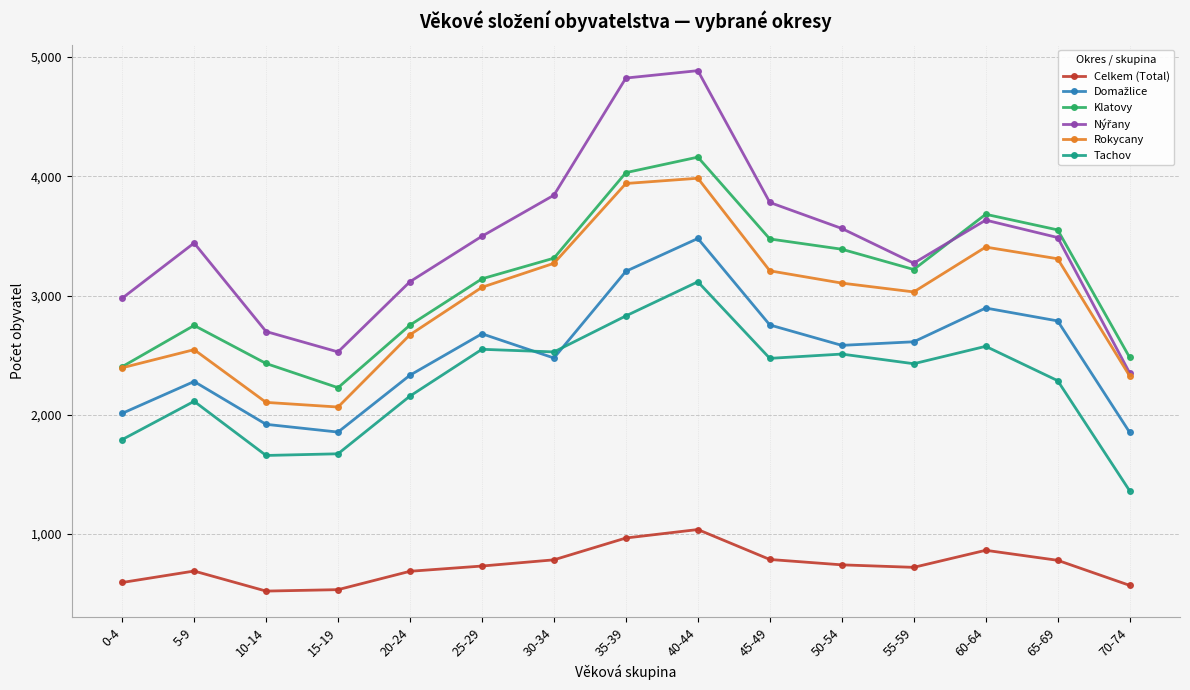

What is the label of the 7th point from the left?

30-34